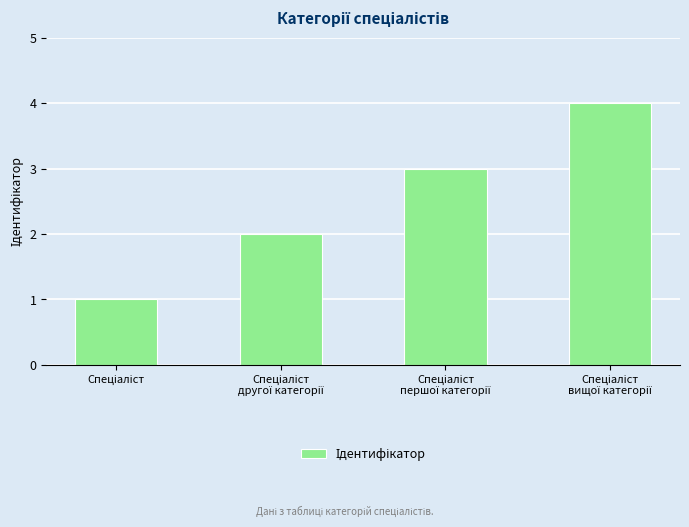

What is the greatest value displayed?

4